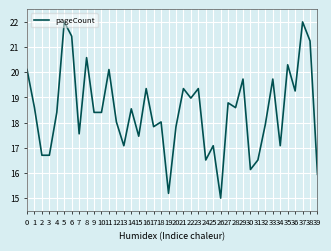

Which label corresponds to the smallest value in the chart?

26